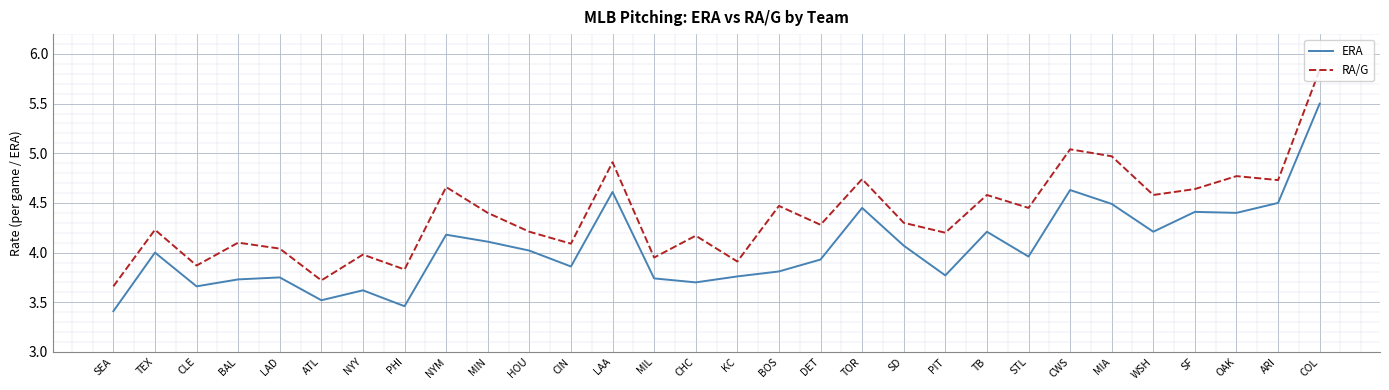

True or false: ERA and RA/G cross at least once.

False